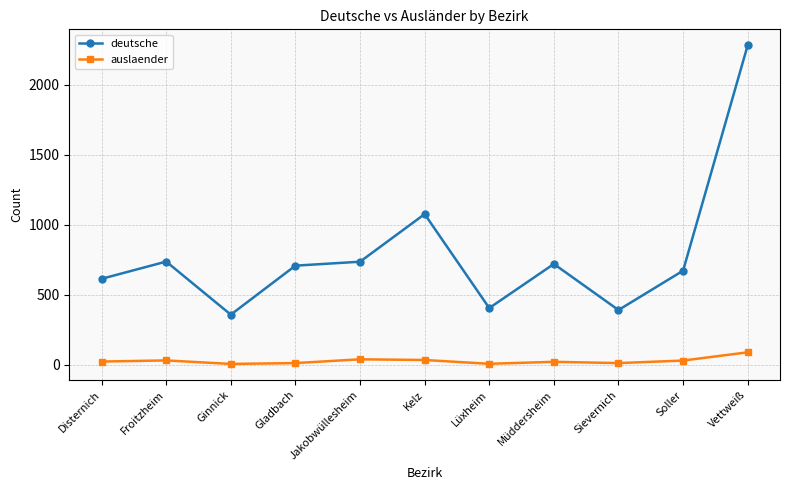

What is the lowest value of the auslaender series?

7